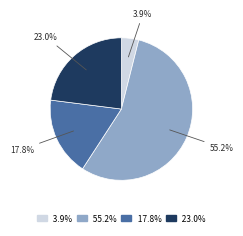

Is there a majority slice in this chart?

Yes